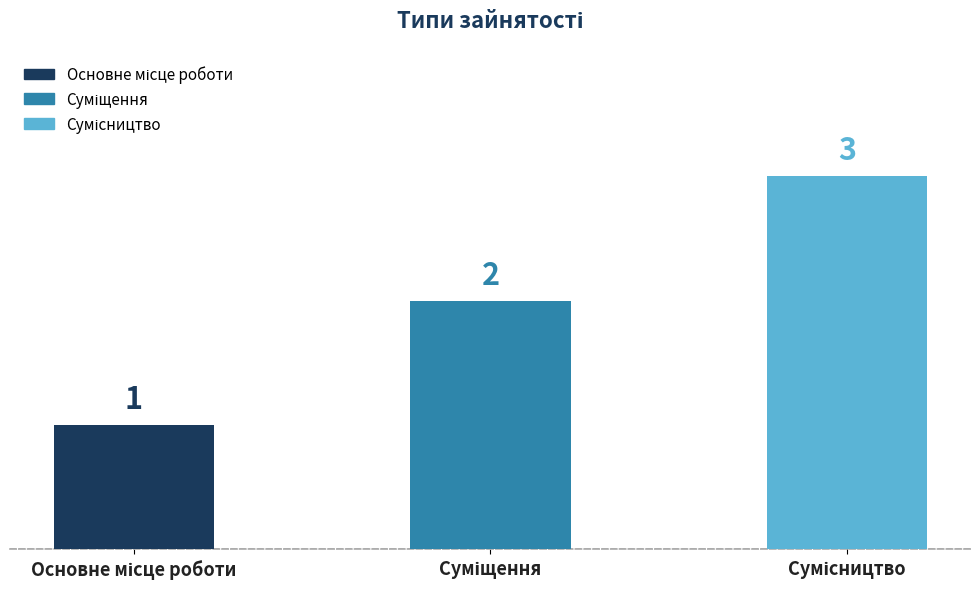

What is the value of the 2nd bar from the left?

2